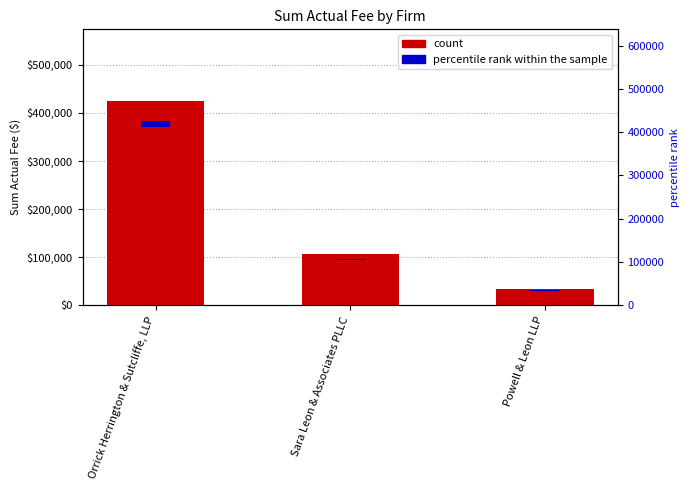

What position from the right is Sara Leon & Associates PLLC?

2